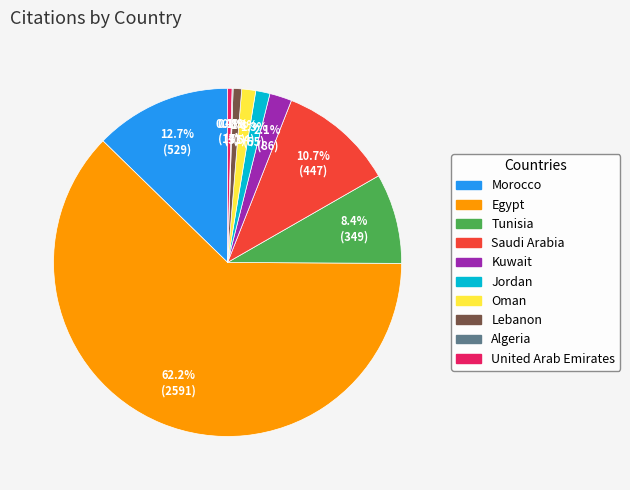

Is it true that Jordan is 1% of the pie?

True